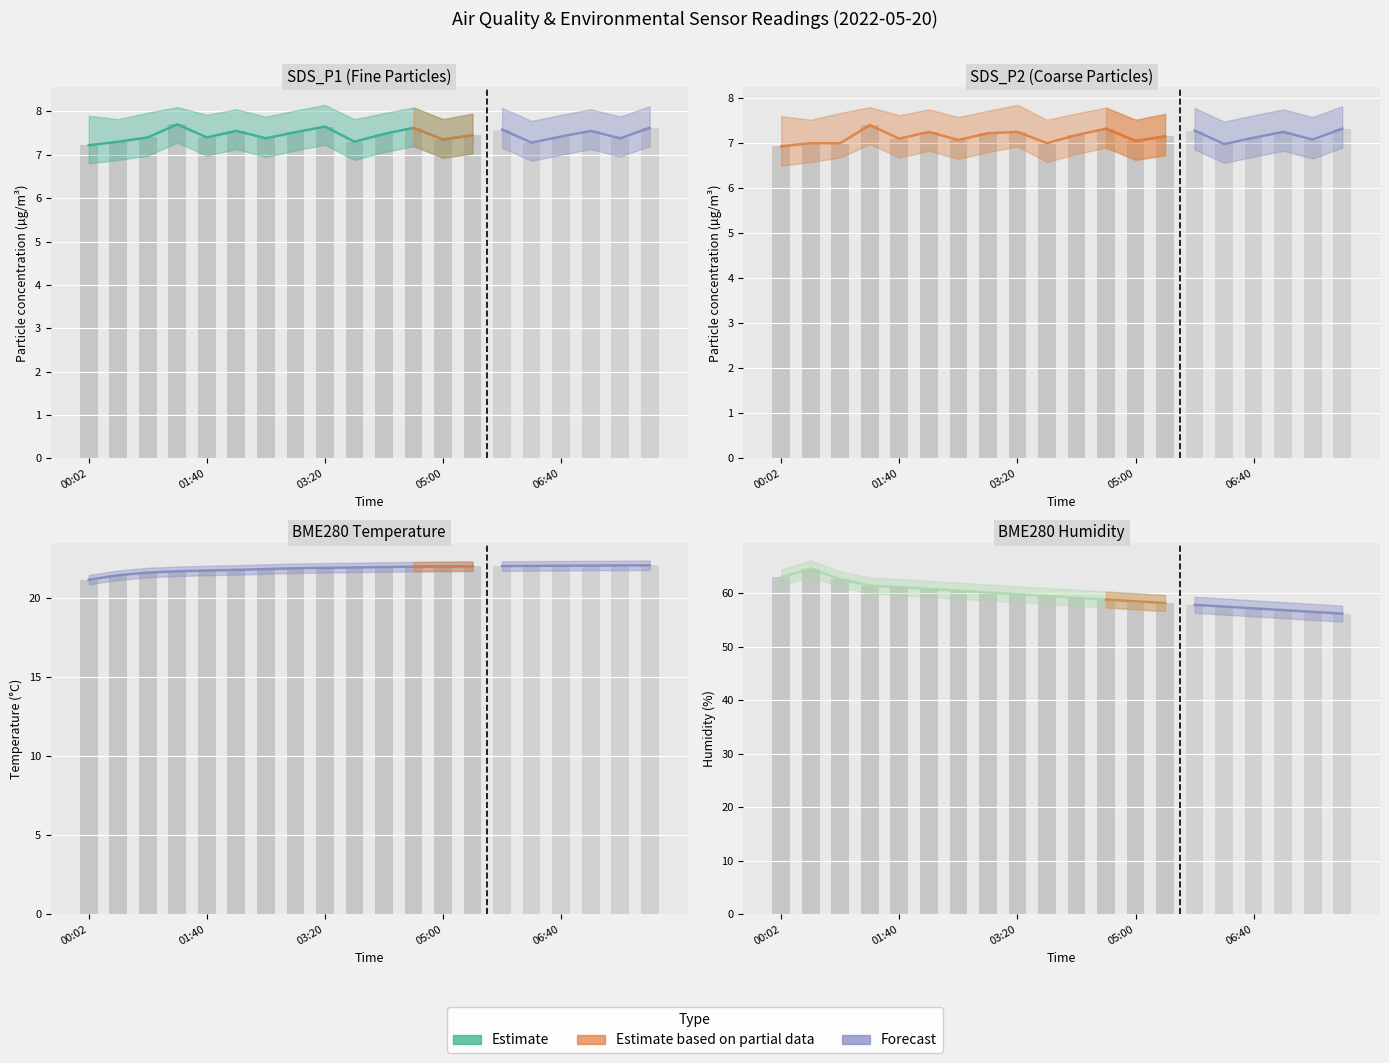

What is the maximum value shown in the chart?

64.7